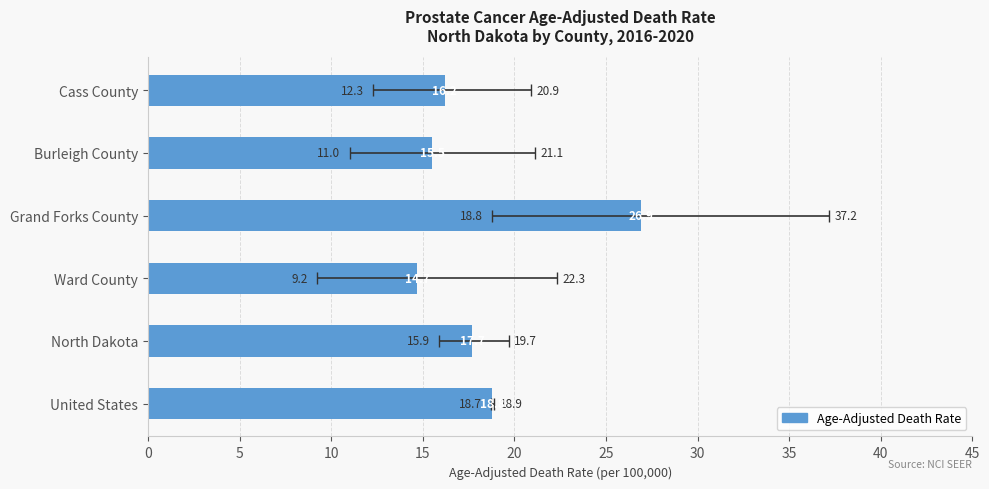

What is the value of the 5th bar from the left?

17.7